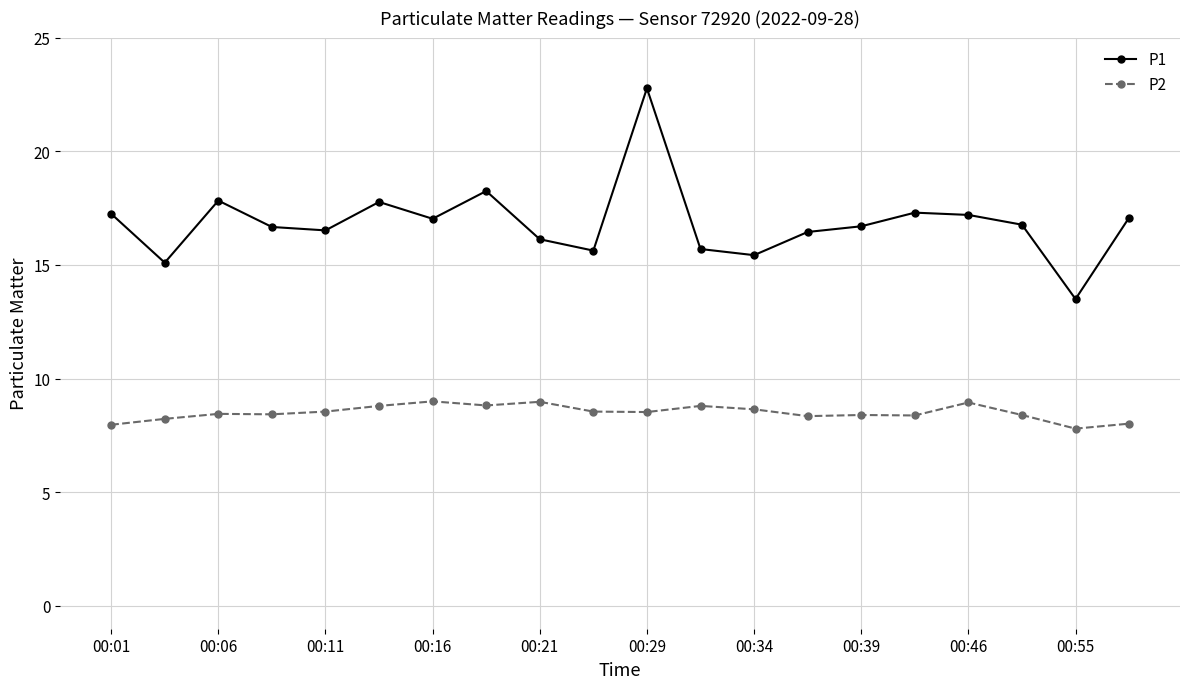

At how many categories does at least one series exceed 13?

20